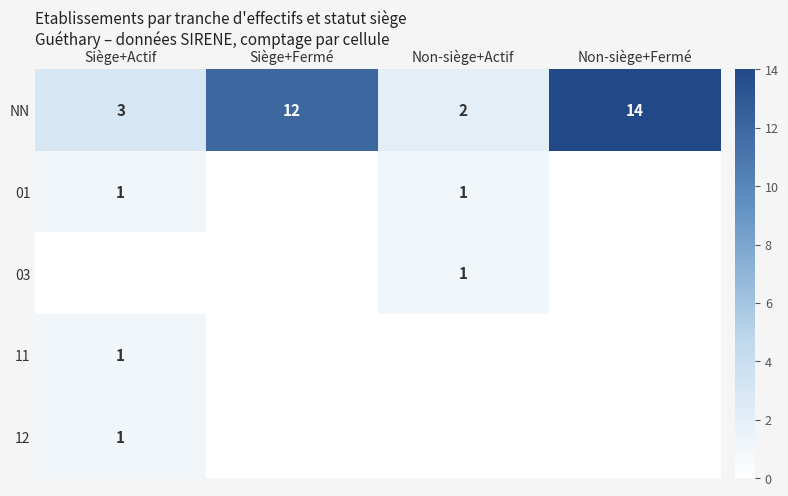

The NN series shows 2 at Non-siège+Actif. True or false?

True